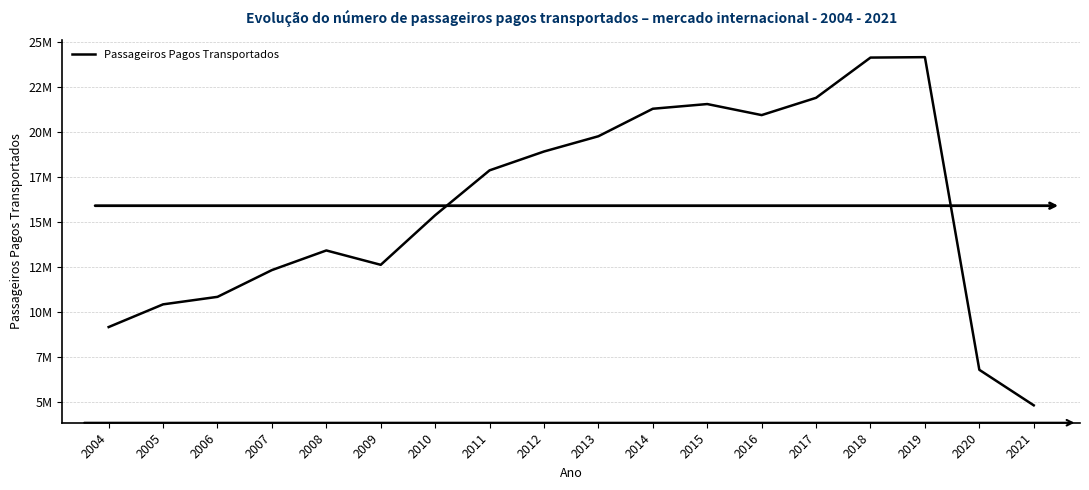

Which label corresponds to the smallest value in the chart?

2021